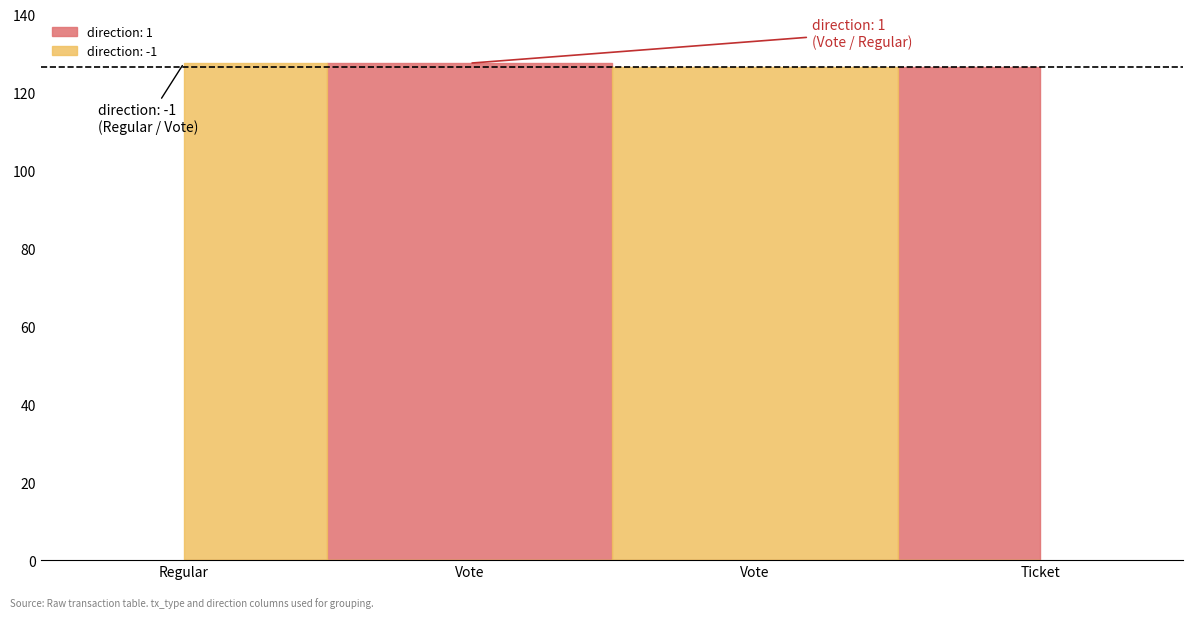

How many lines are shown in the chart?

2